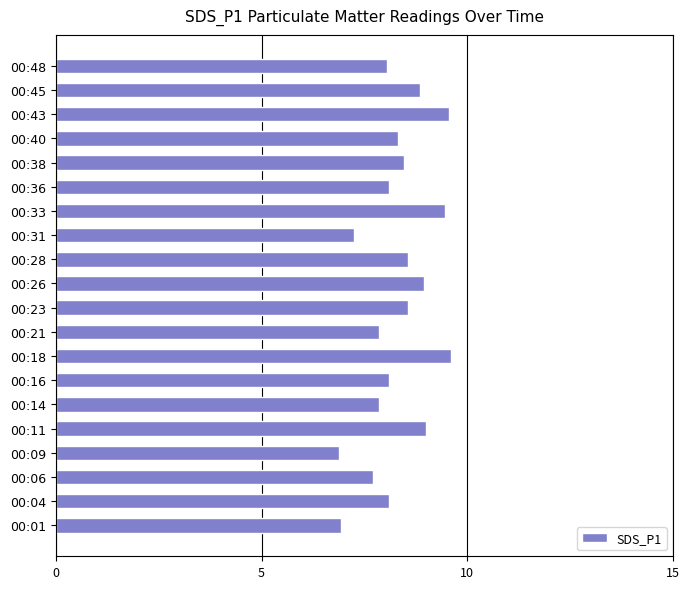

What is the difference between the maximum and minimum values?

2.7